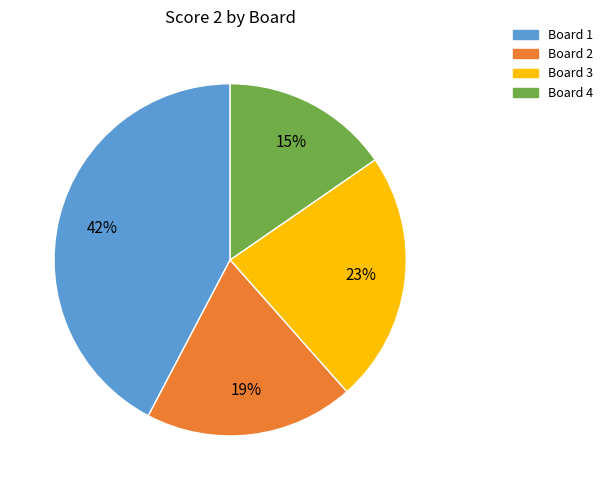

To the nearest percent, what portion does Board 2 represent?

19%